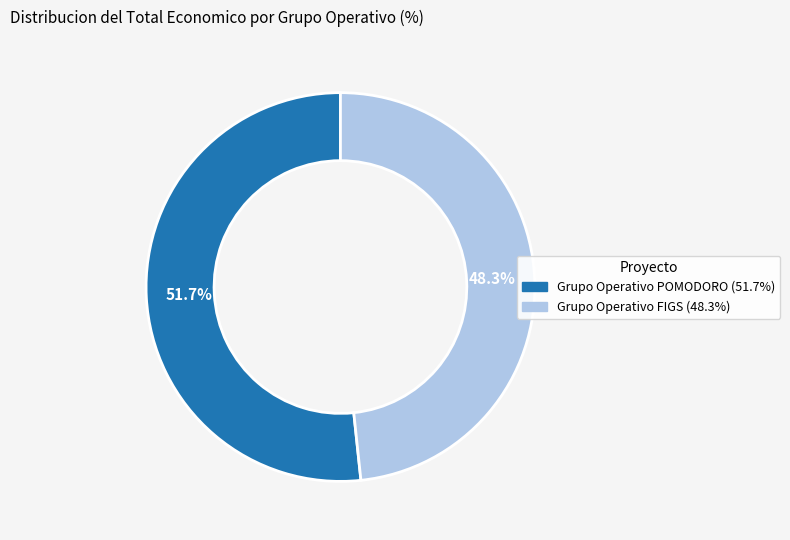

To the nearest percent, what is the difference between the largest and smallest slice percentages?

3%